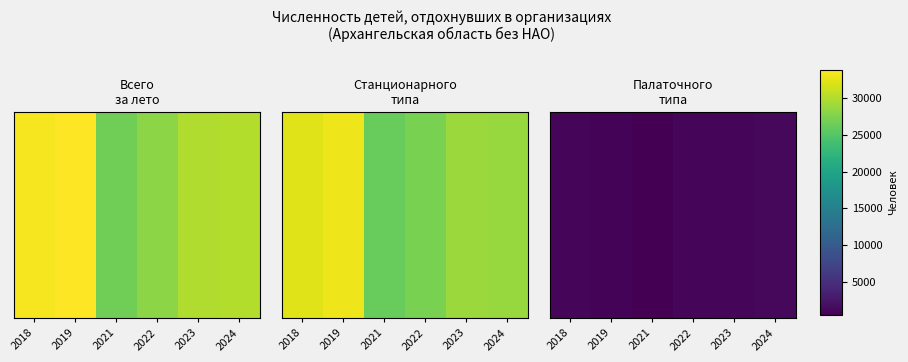

What is the sum of the values at 2022 and 2021?

1497